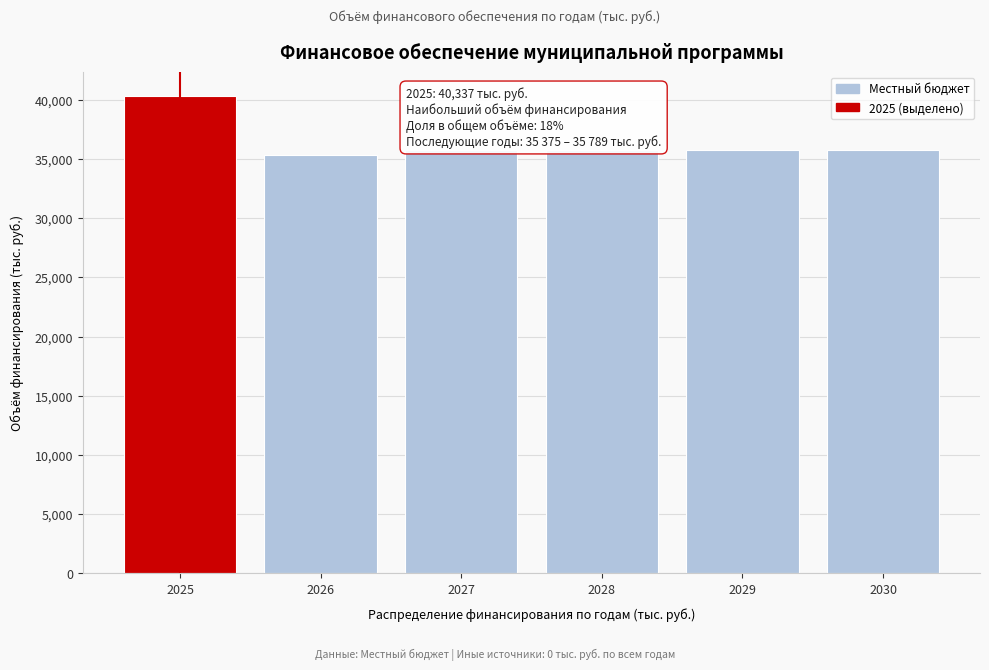

Reading left to right, list all the values displayed in this chart.

2025=40337	2026=35375	2027=35789	2028=35789	2029=35789	2030=35789